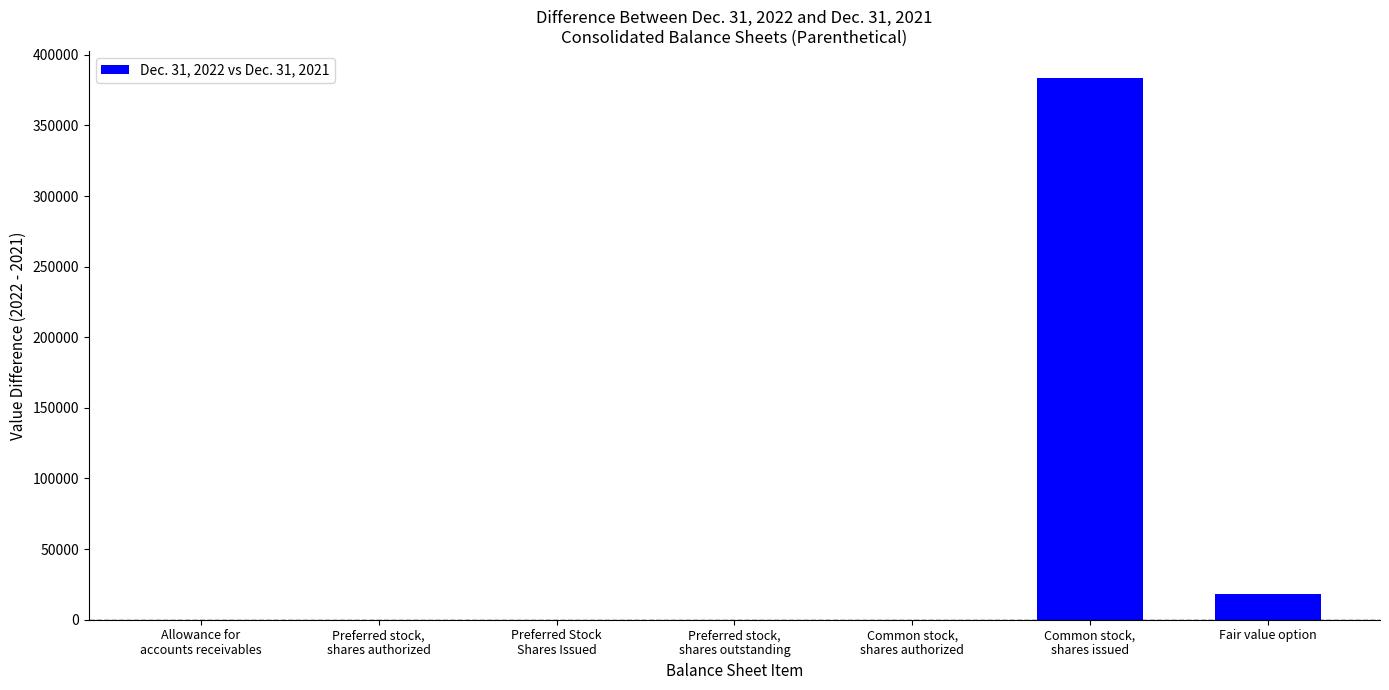

What is the maximum value shown in the chart?

383546